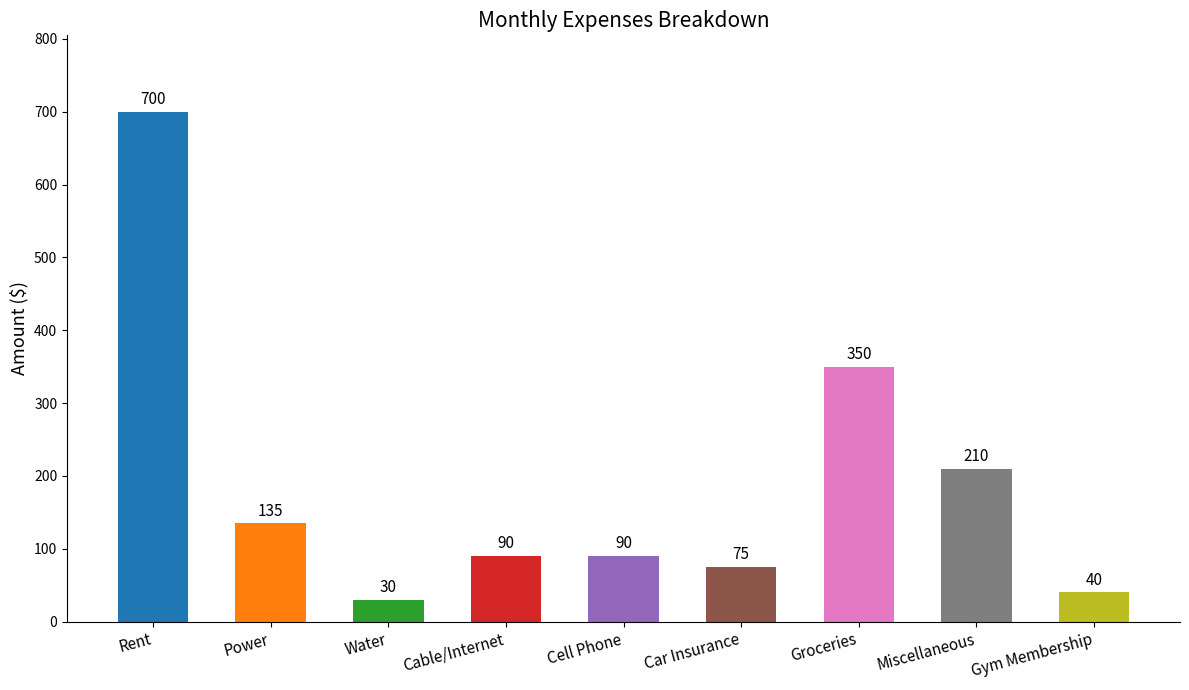

Is it true that the value at Cell Phone is 27?

False